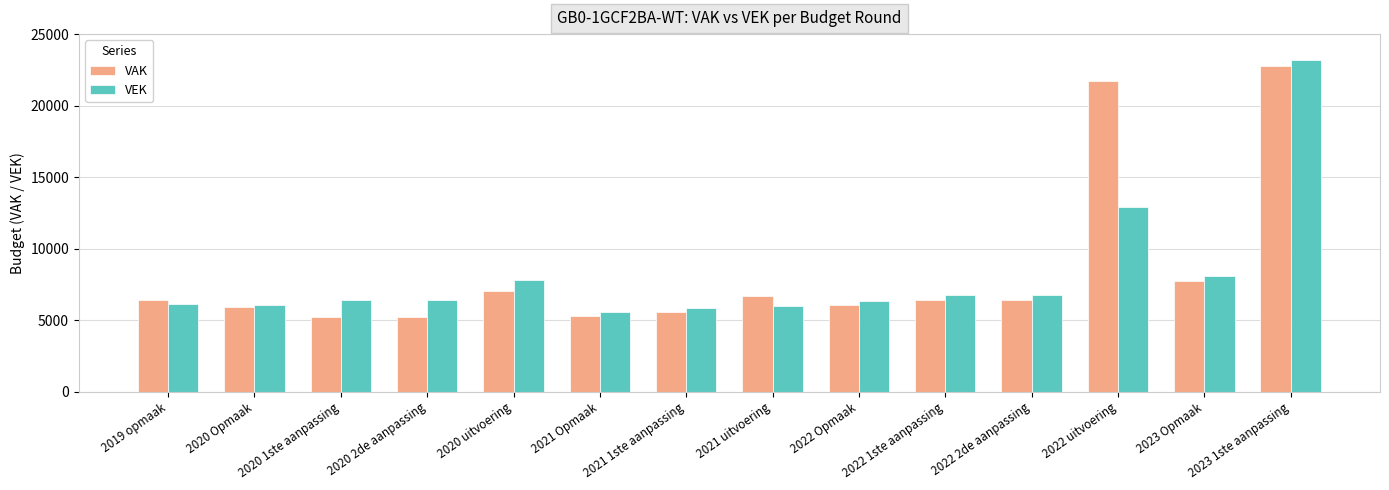

What is the sum of the VAK values at 2021 1ste aanpassing and 2023 1ste aanpassing?

28353